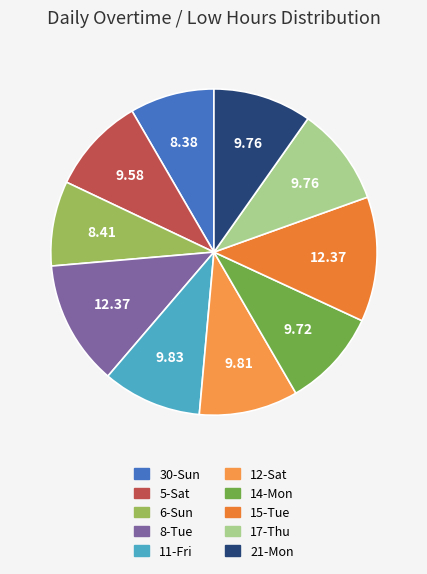

Count the number of slices in the pie.

10